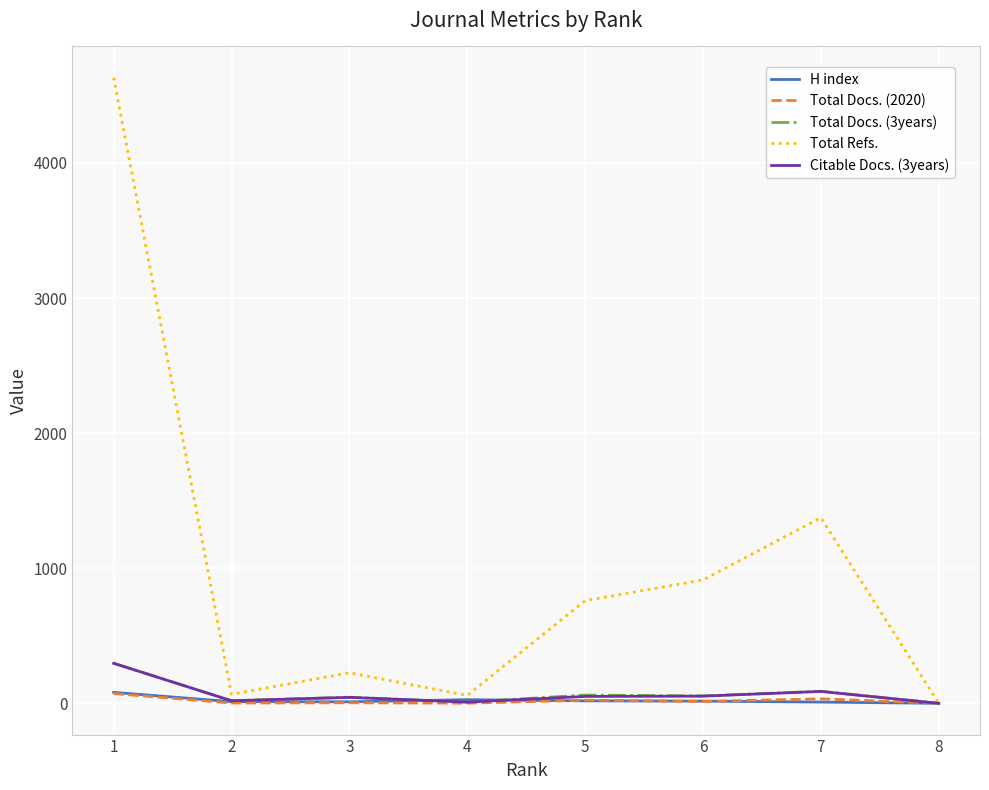

What is the greatest value displayed?

4631